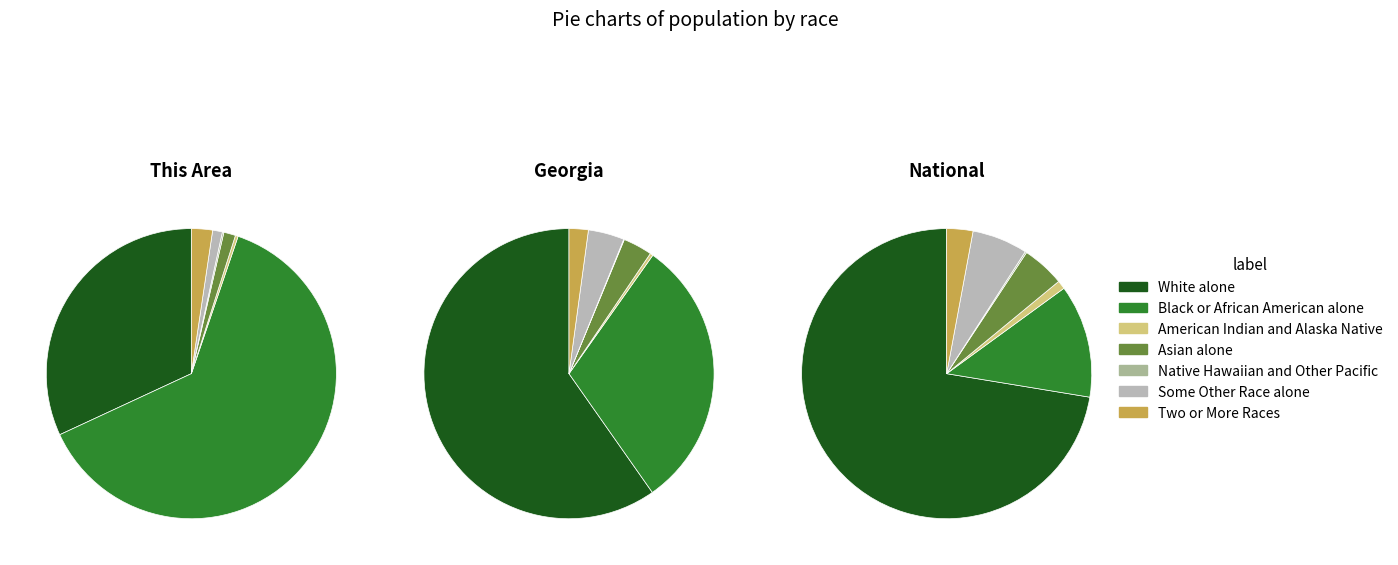

Which slice is the largest?

White alone